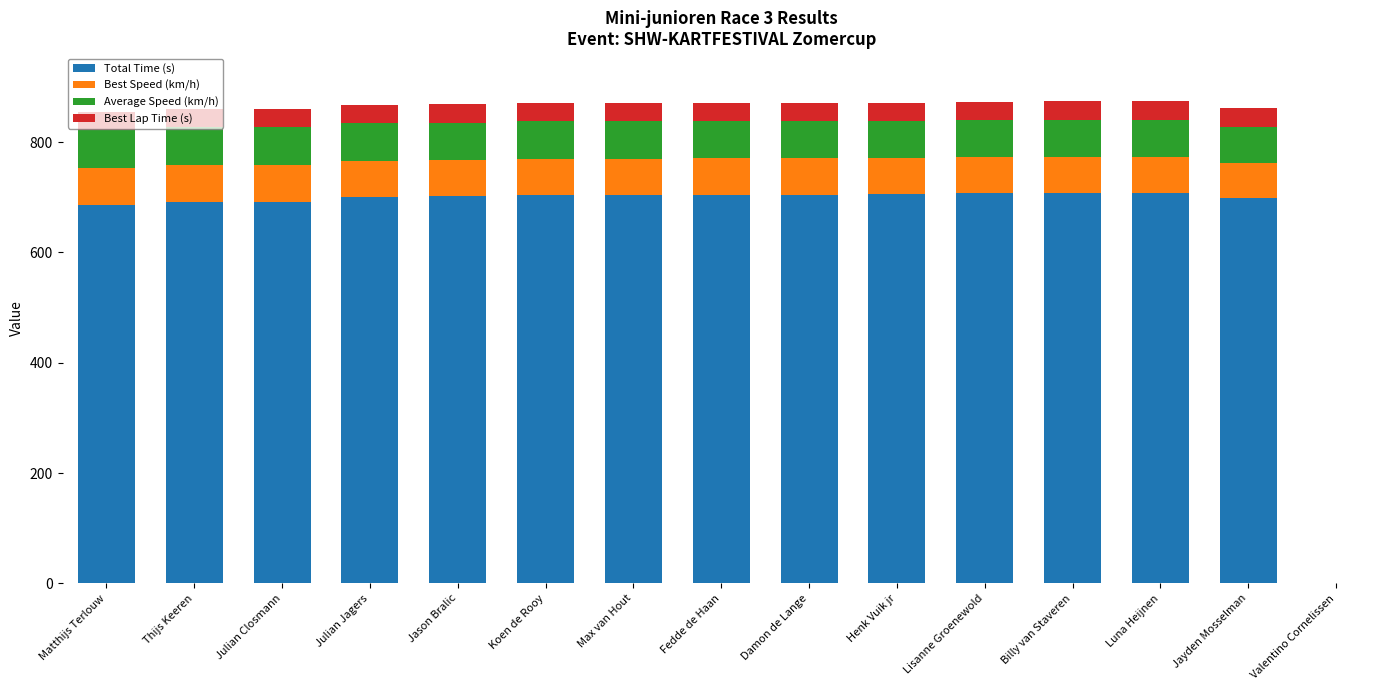

The Total Time (s) series shows 0.0 at Valentino Cornelissen. True or false?

True